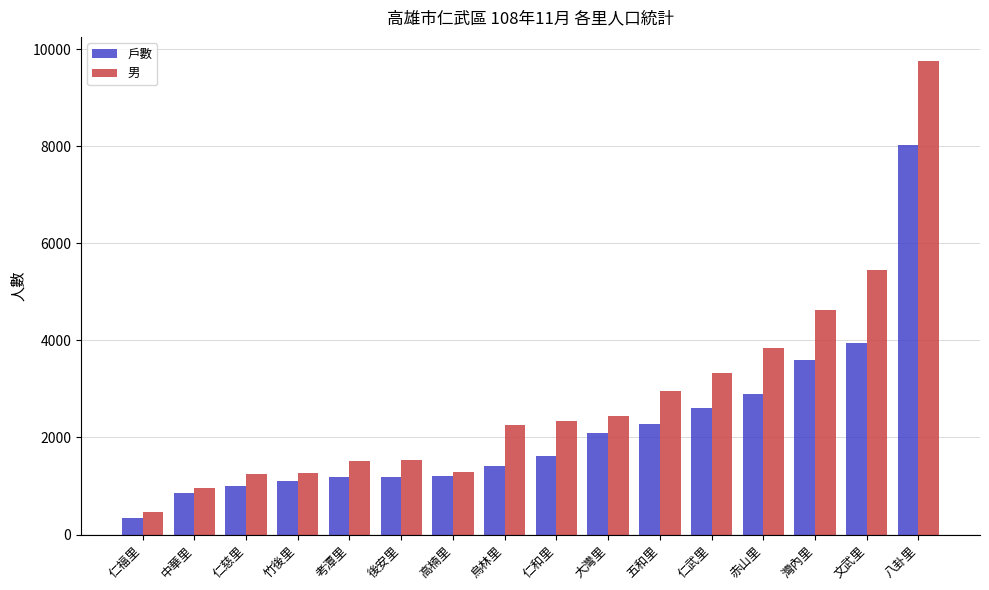

Rank the series by their maximum value, from highest to lowest.

男, 戶數